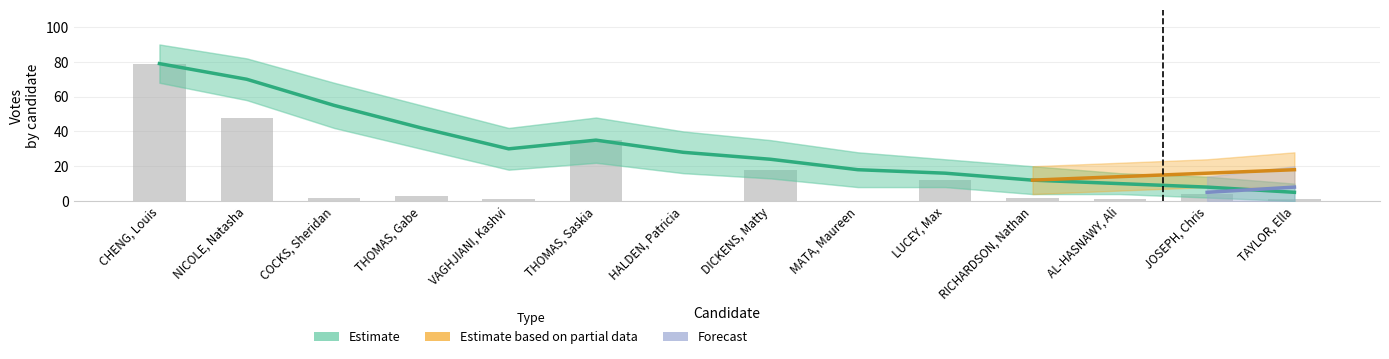

What is the greatest value displayed?

79